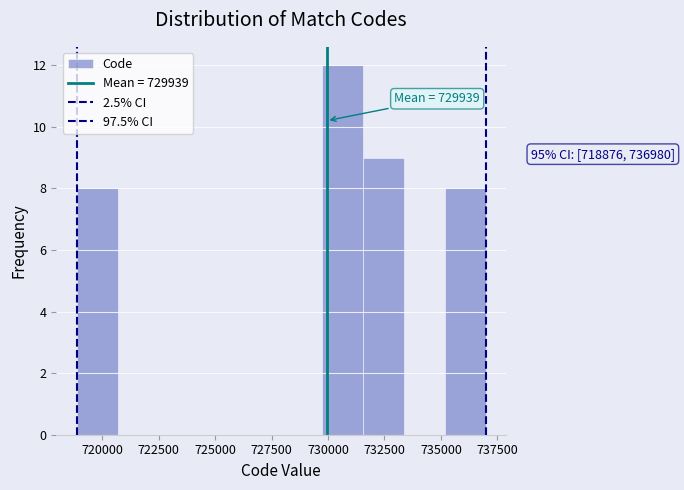

Read against the x-axis, roughly where is the centre of the tallest bar?

730500